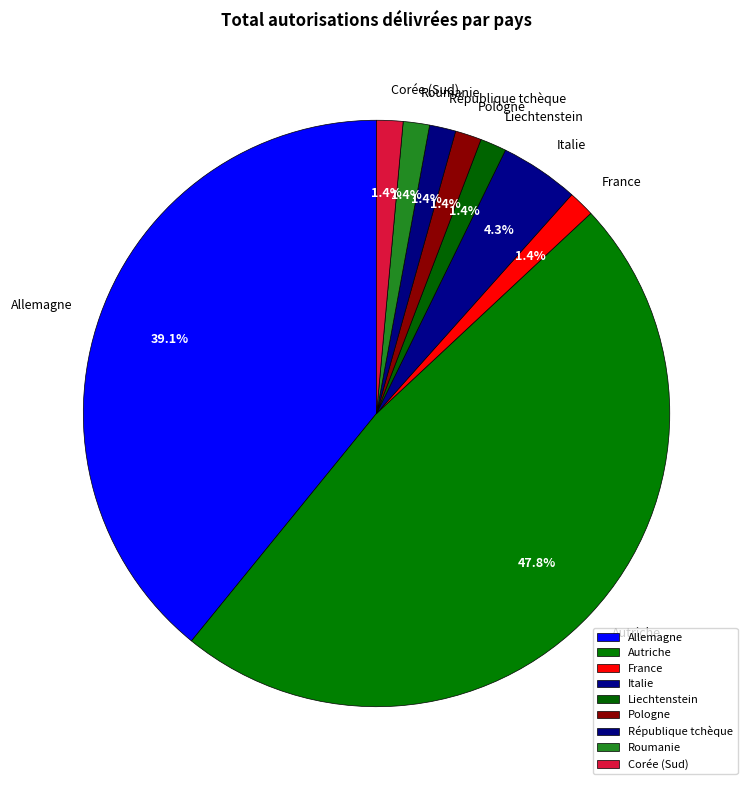

What is the largest slice in the pie chart?

Autriche